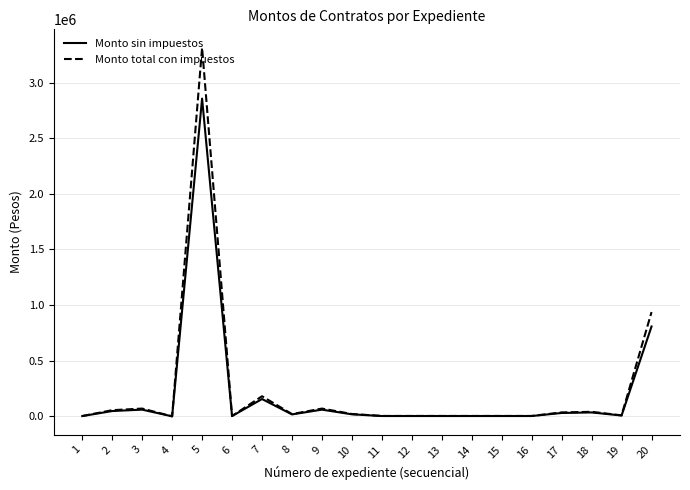

Which series changed the most between 7 and 14?

Monto total con impuestos